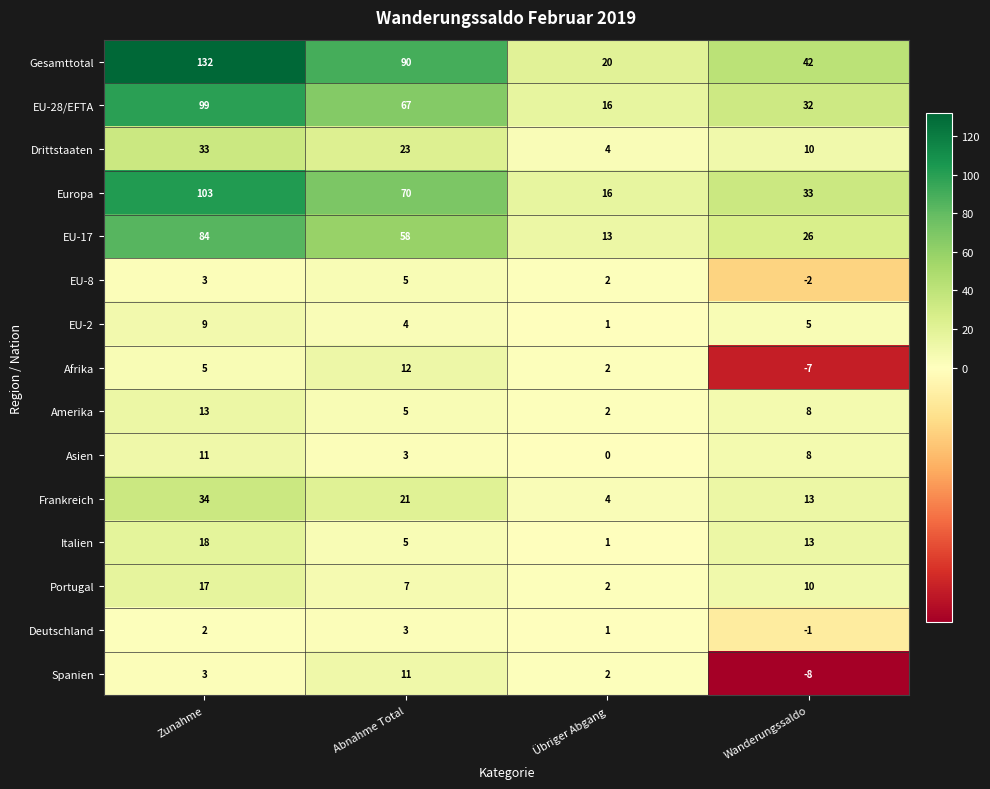

At which category is the sum across all series the highest?

Zunahme